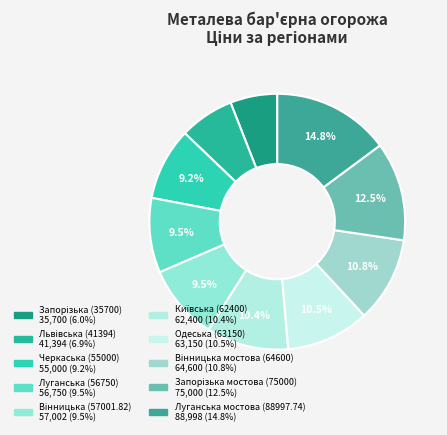

How many slices are in this pie chart?

10